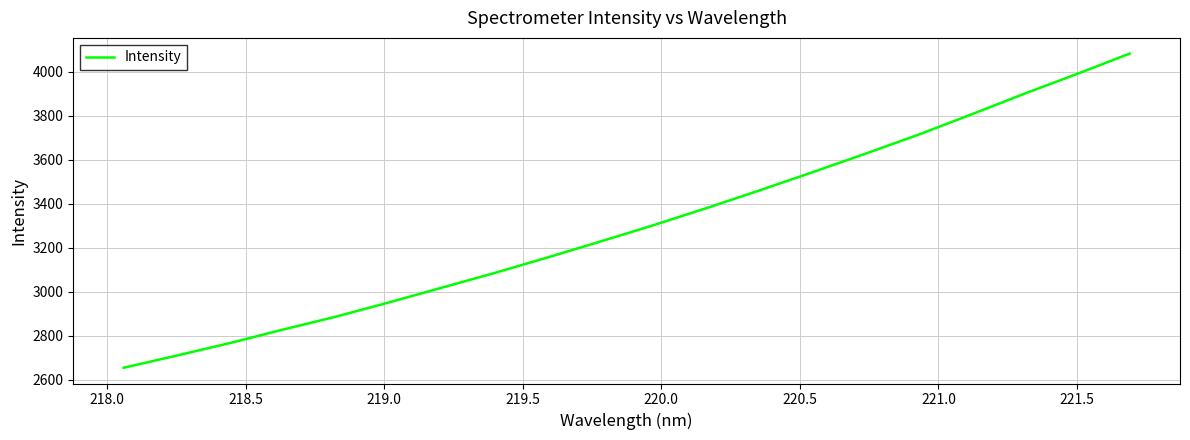

What is the difference between the maximum and minimum values?

1429.7